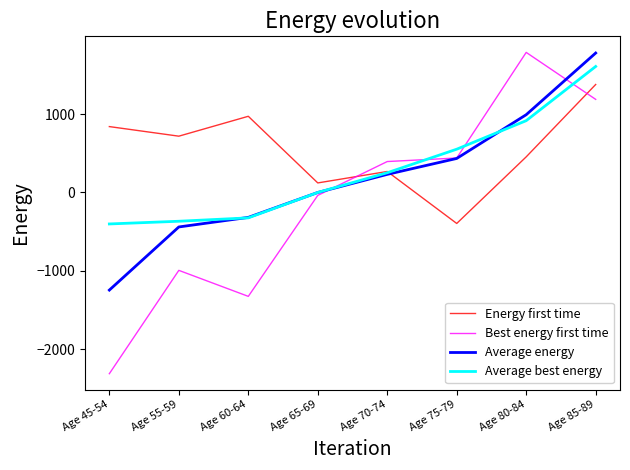

What is the difference between the highest and lowest values at Age 75-79?

948.4